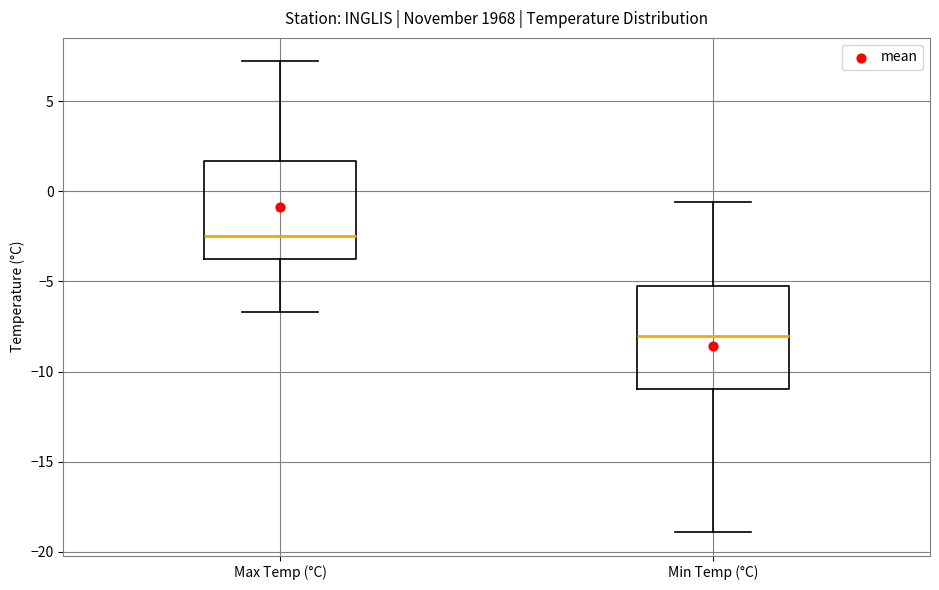

Reading left to right, read every box against the y-axis: the position of its median line, the range the box covers, and the ends of its whiskers. The values are not printed on the chart, so give them approximately, as read against the axis.

Max Temp (°C): median -2.5, box -3.5 to 1.5, whiskers -6.5 to 7.0
Min Temp (°C): median -8.0, box -11.0 to -5.5, whiskers -19.0 to -0.5